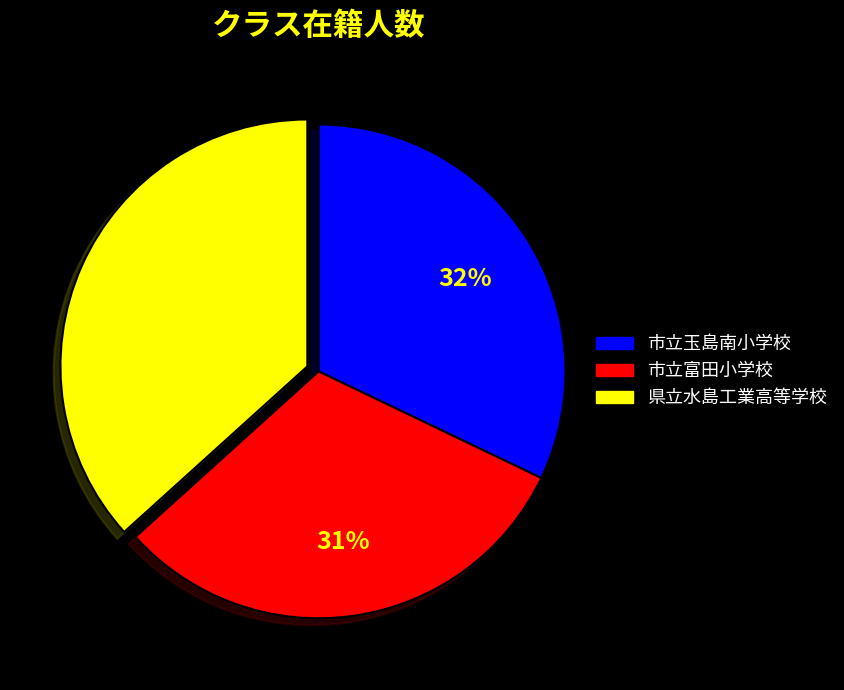

How many segments does this pie chart have?

3